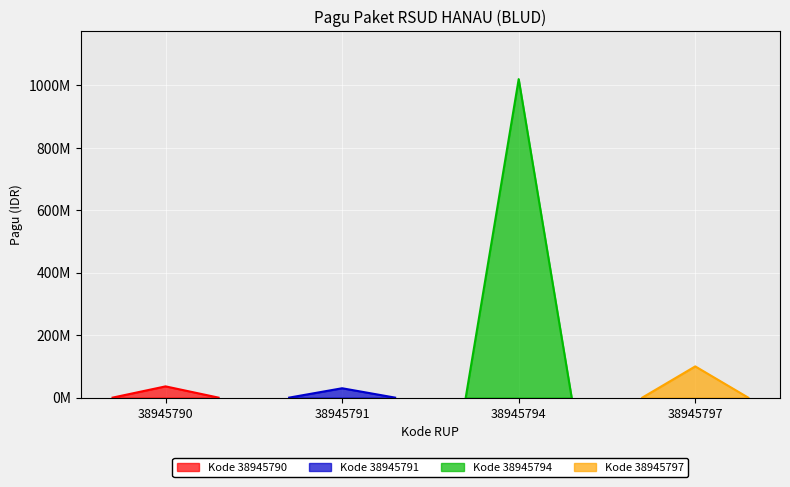

Reading right to left, list all the values displayed in this chart.

38945797=100000000	38945794=1020000000	38945791=30000000	38945790=36000000